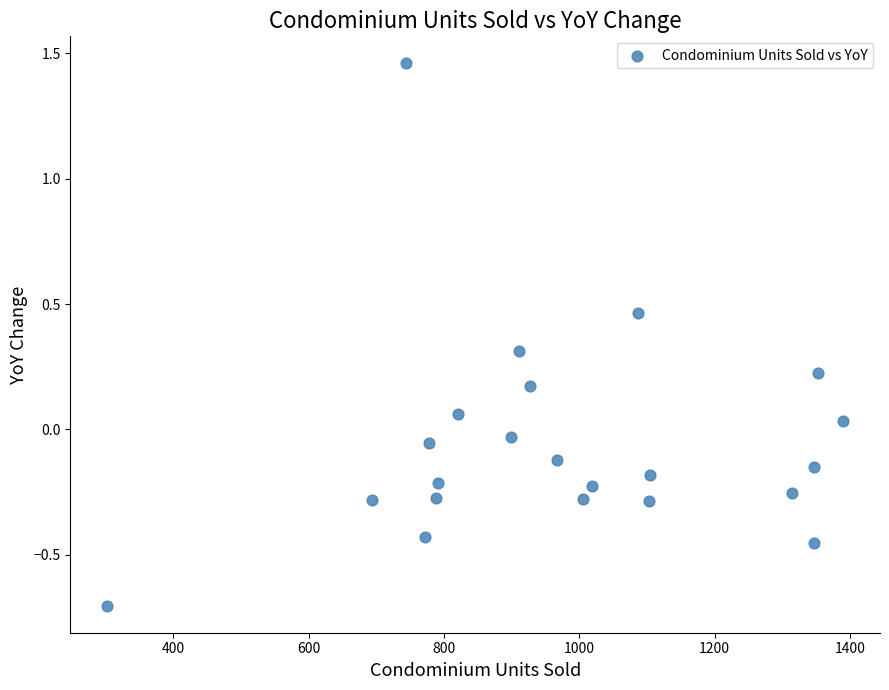

What is the range of X values (max minus min)?

1088.0